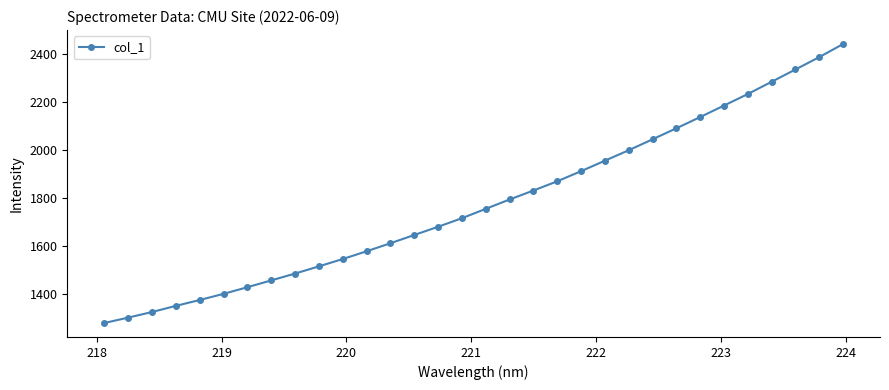

What is the smallest value displayed?

1277.1